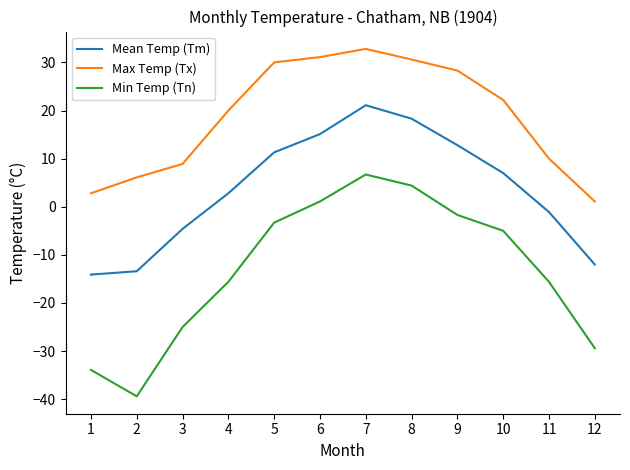

What is the lowest value of the Mean Temp (Tm) series?

-14.1